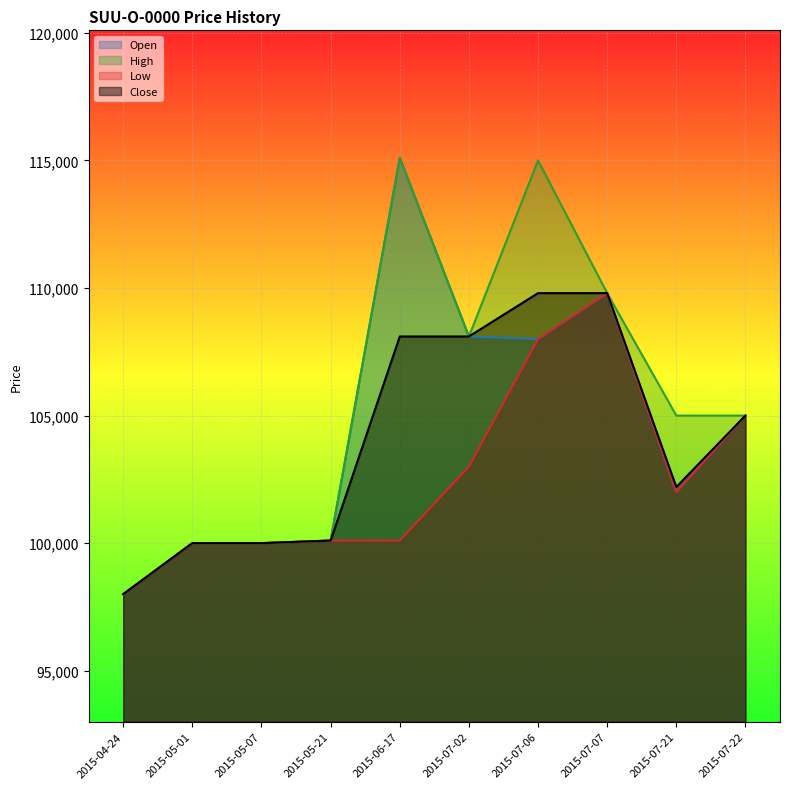

At which category does Low reach its first local valley?

2015-07-21